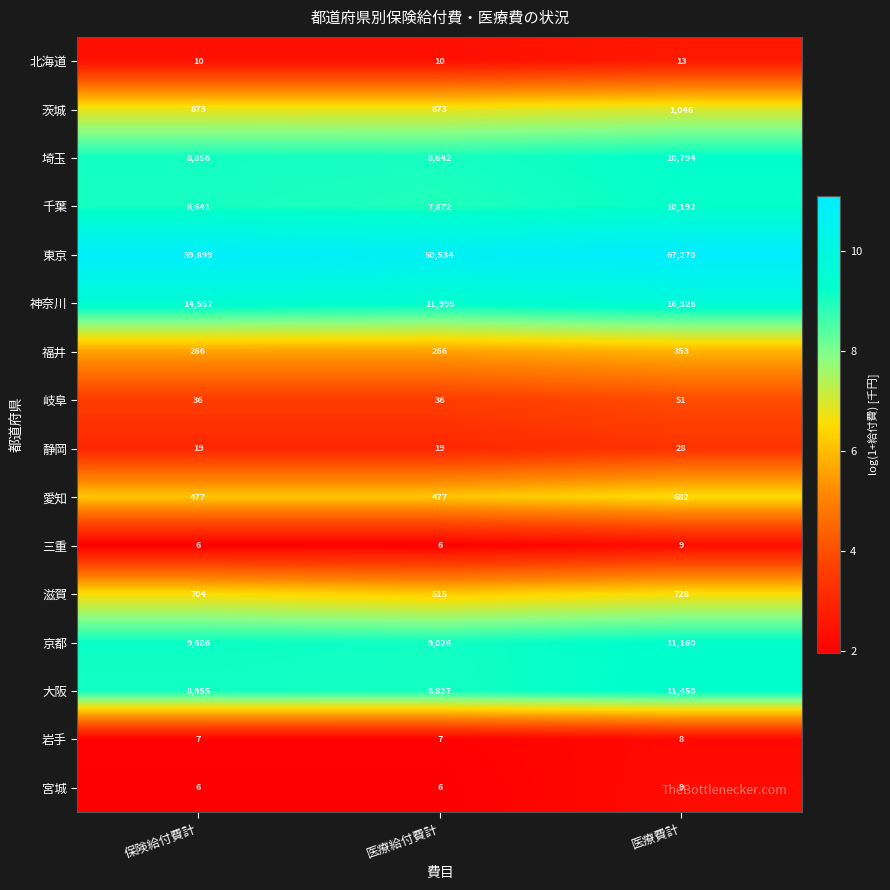

Is the value of 茨城 at 医療費計 greater than the value of 滋賀 at 医療費計?

Yes